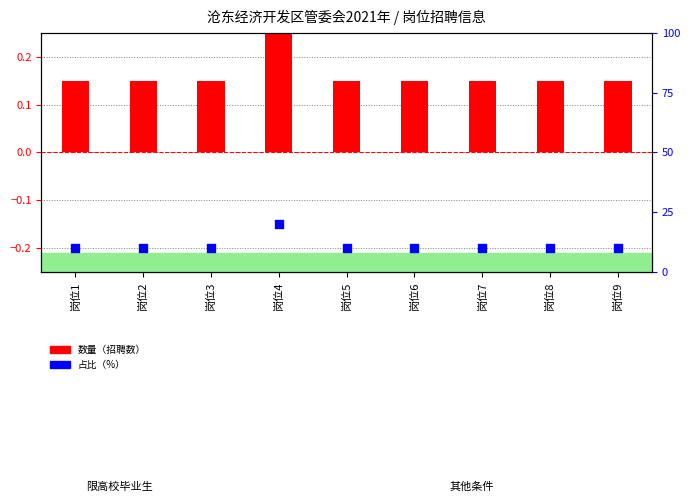

What is the total value across all series at 岗位2?

10.2